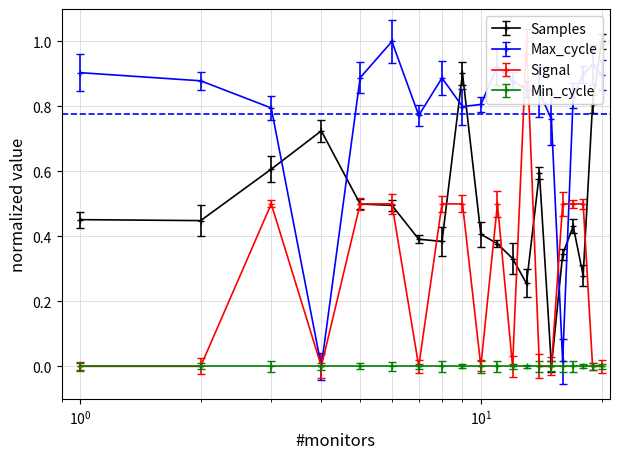

How many intersections are there between Max_cycle and Signal?

4